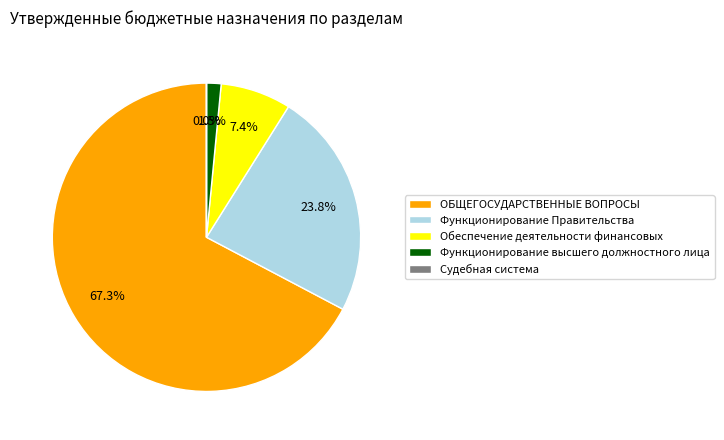

True or false: ОБЩЕГОСУДАРСТВЕННЫЕ ВОПРОСЫ accounts for 67% of the total.

True